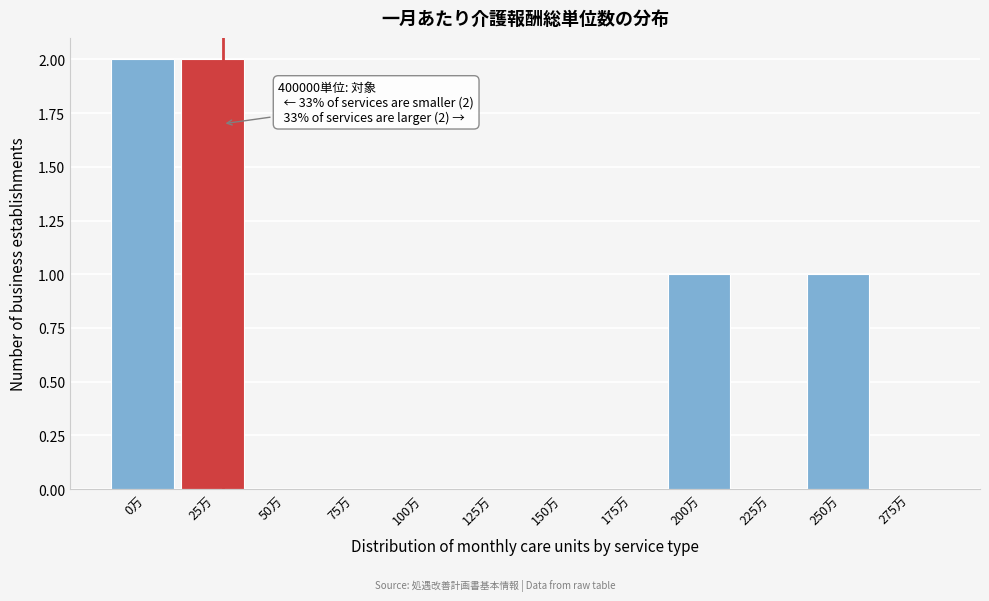

Reading left to right, transcribe all the data shown in this chart.

0万=2	25万=2	50万=0	75万=0	100万=0	125万=0	150万=0	175万=0	200万=1	225万=0	250万=1	275万=0